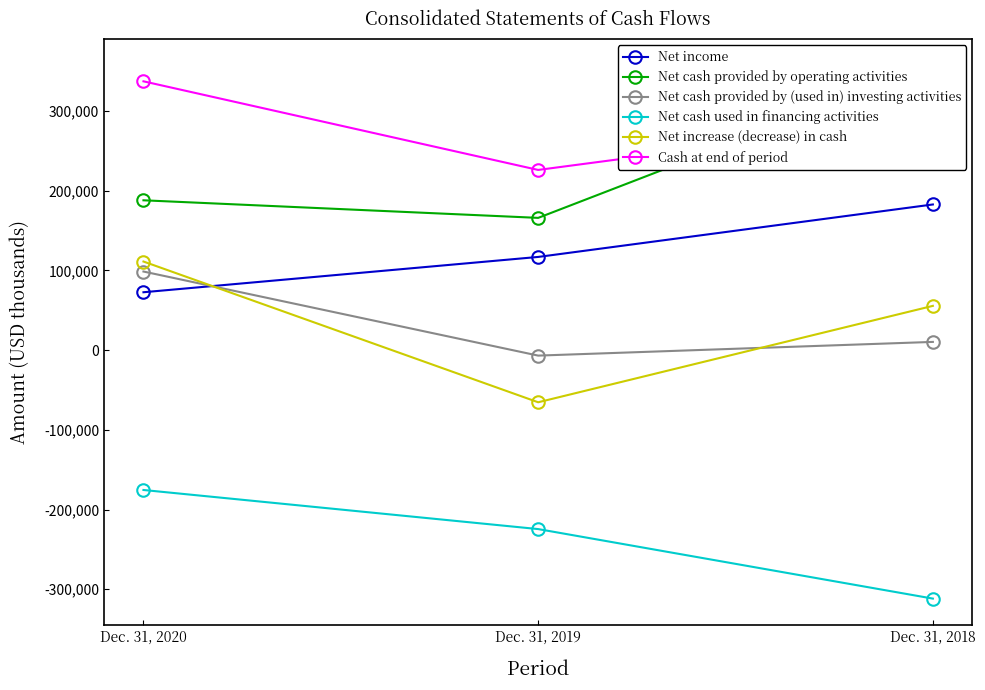

Reading left to right, transcribe all the data shown in this chart.

Net income: Dec. 31, 2020=72657	Dec. 31, 2019=116965	Dec. 31, 2018=182812
Net cash provided by operating activities: Dec. 31, 2020=188044	Dec. 31, 2019=165983	Dec. 31, 2018=357015
Net cash provided by (used in) investing activities: Dec. 31, 2020=98660	Dec. 31, 2019=-6851	Dec. 31, 2018=10343
Net cash used in financing activities: Dec. 31, 2020=-175494	Dec. 31, 2019=-224547	Dec. 31, 2018=-311788
Net increase (decrease) in cash: Dec. 31, 2020=111210	Dec. 31, 2019=-65415	Dec. 31, 2018=55570
Cash at end of period: Dec. 31, 2020=337350	Dec. 31, 2019=226140	Dec. 31, 2018=291555